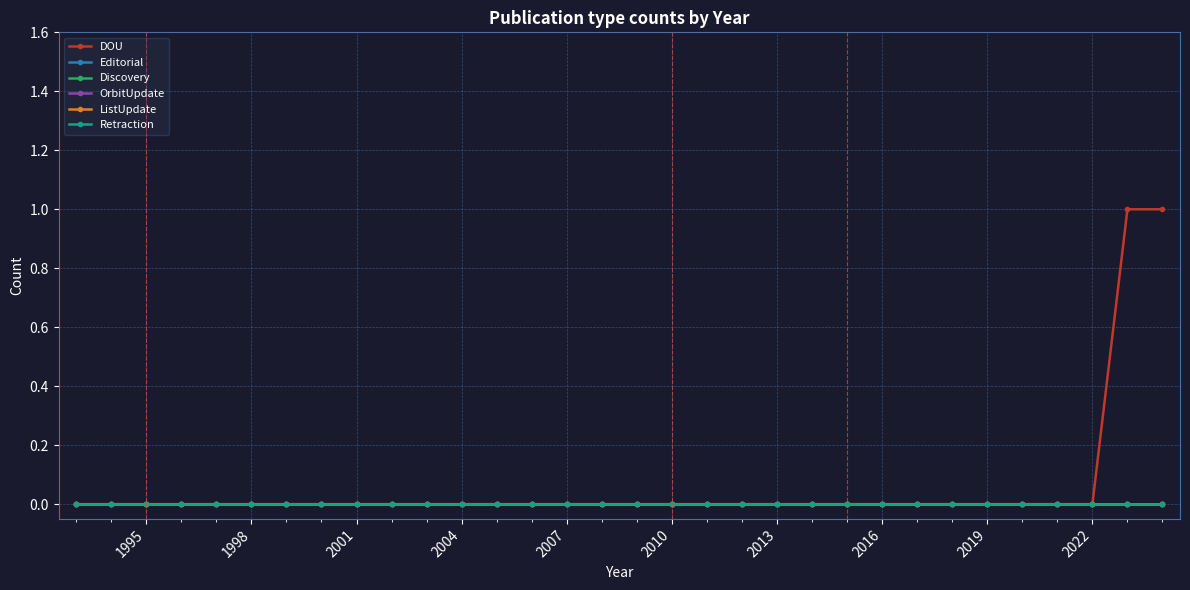

Does the chart display data point markers on the line(s)?

Yes